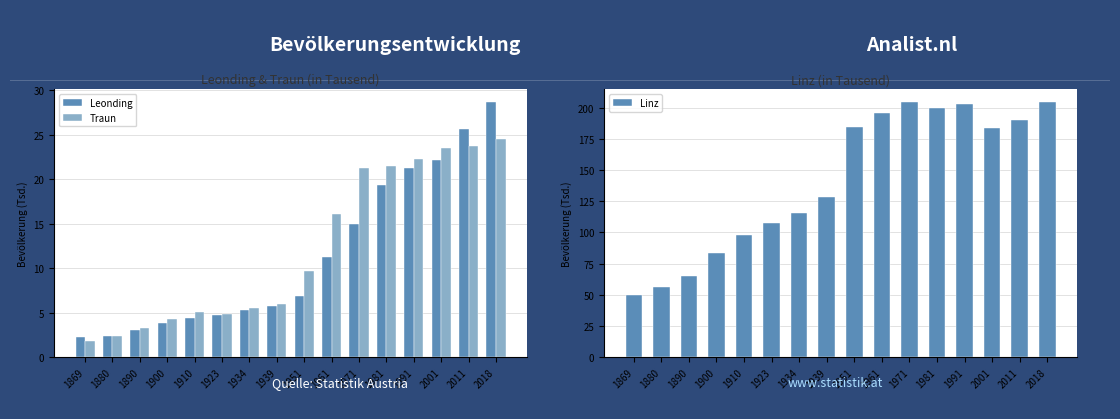

Which series has the widest spread of values?

Linz